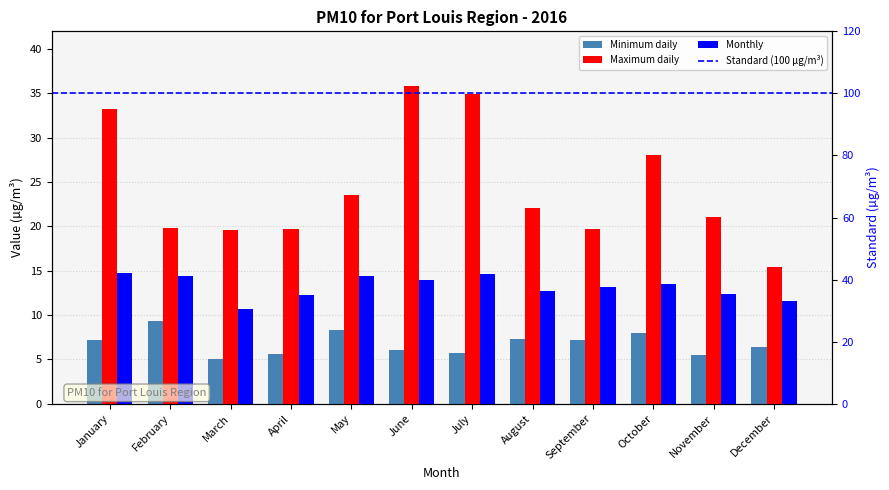

Which category has the highest value in the Minimum daily series?

February